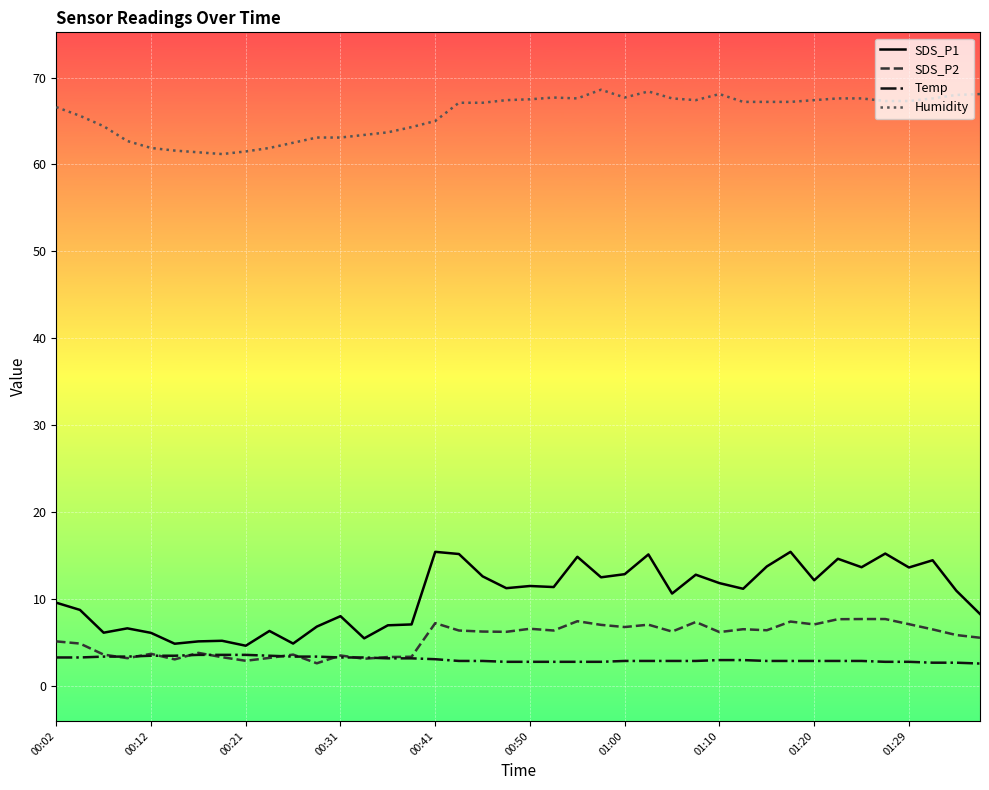

What is the greatest value displayed?

68.6